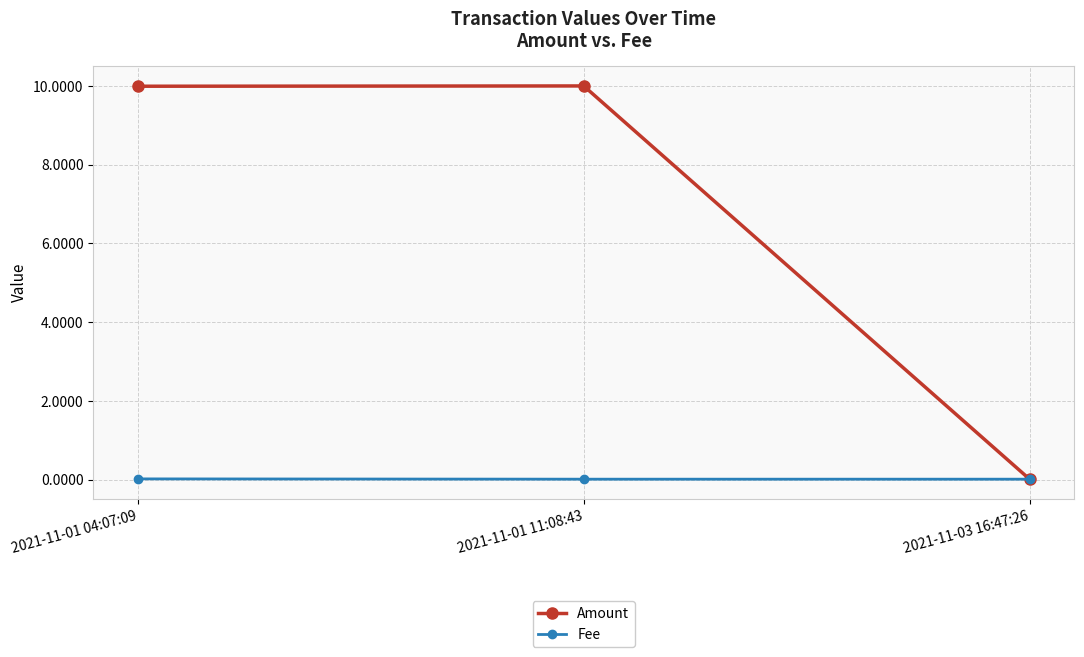

What is the maximum value shown in the chart?

10.0